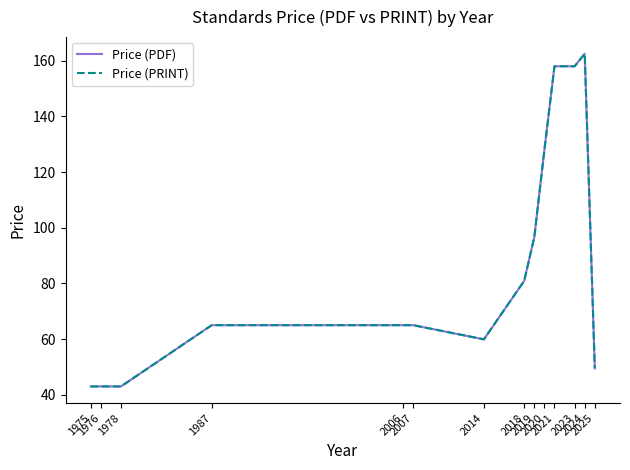

The Price (PDF) series shows 38.1 at 2024. True or false?

False